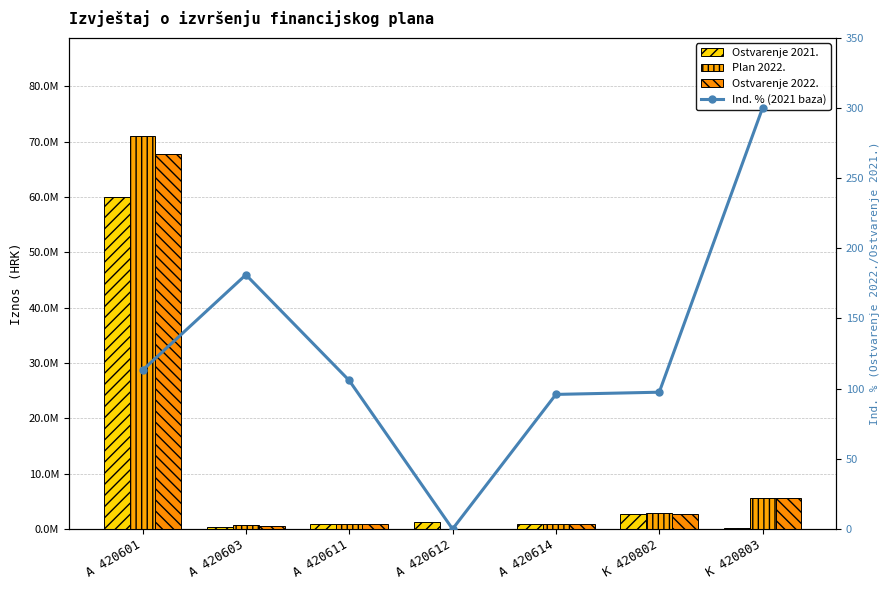

True or false: Ostvarenje 2022. has a value of 5600000.0 at K 420803.

True